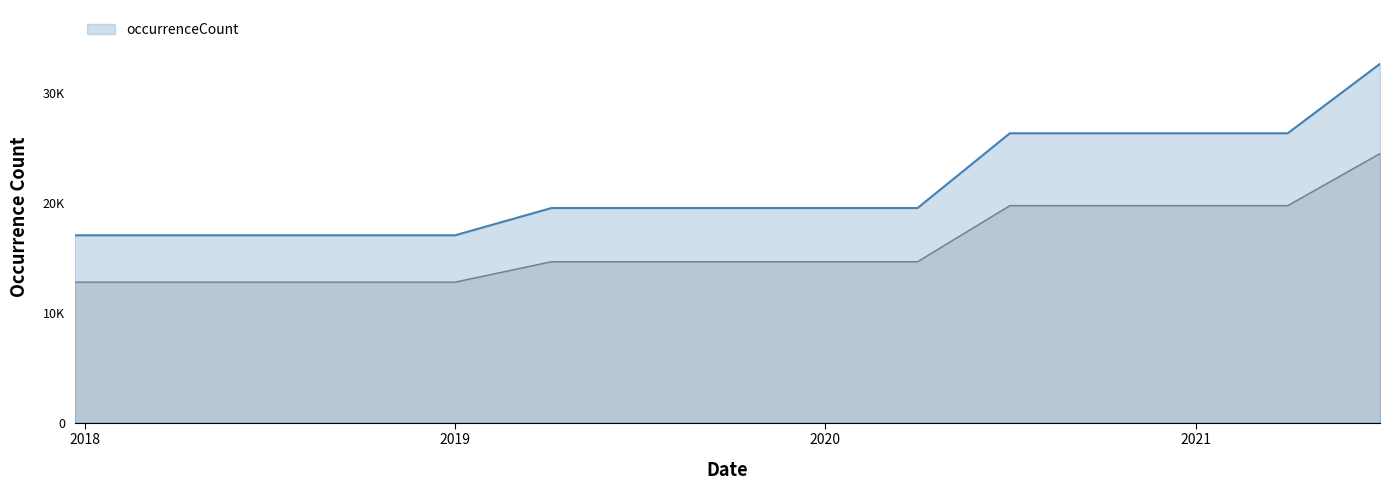

Is it true that the value at 2020-10-01 is 39755?

False